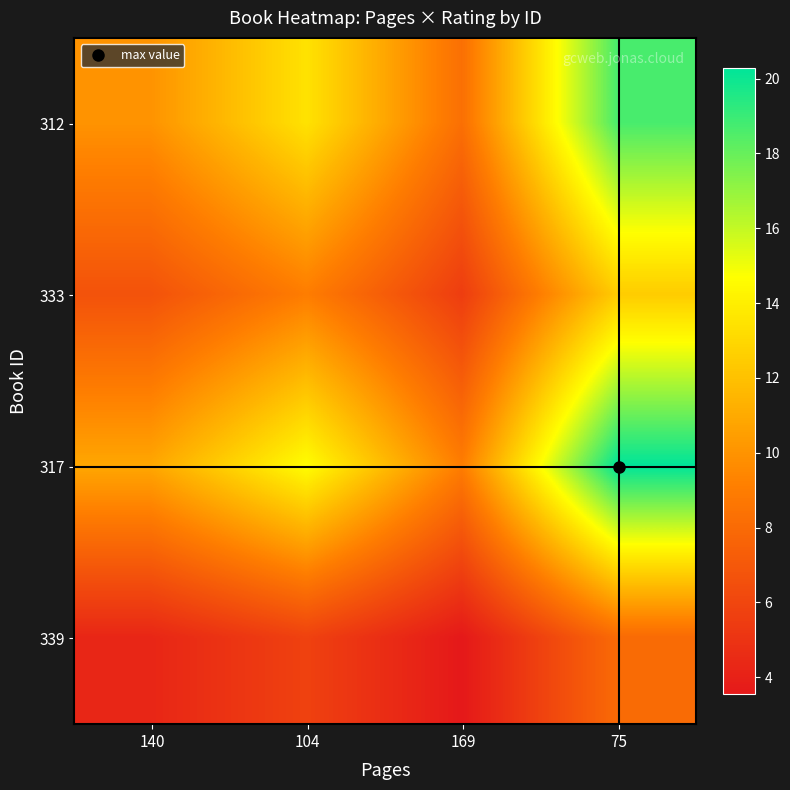

Reading left to right, list all the values displayed in this chart.

312: 140=10.0	104=13.5	169=8.3	75=18.7
333: 140=6.7	104=9.0	169=5.5	75=12.5
317: 140=10.9	104=14.6	169=9.0	75=20.3
339: 140=4.3	104=5.8	169=3.6	75=8.0